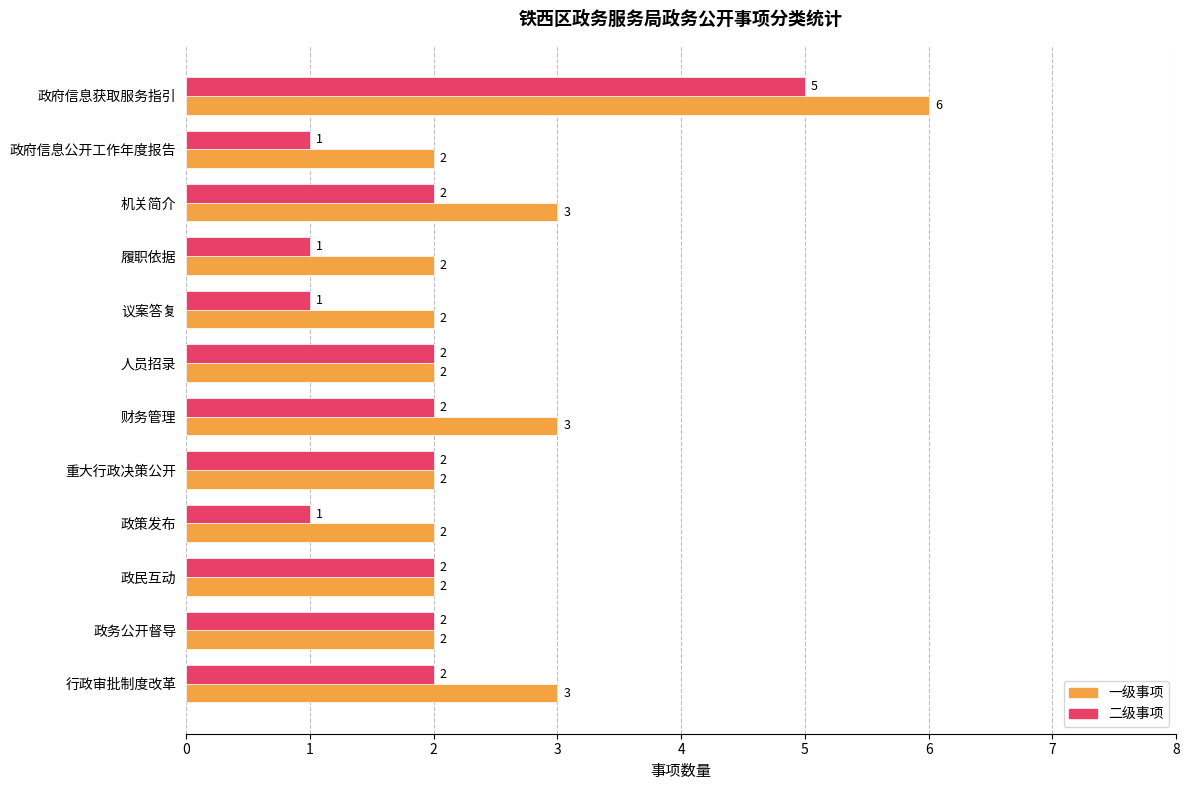

What are all the series names shown in the legend?

一级事项, 二级事项